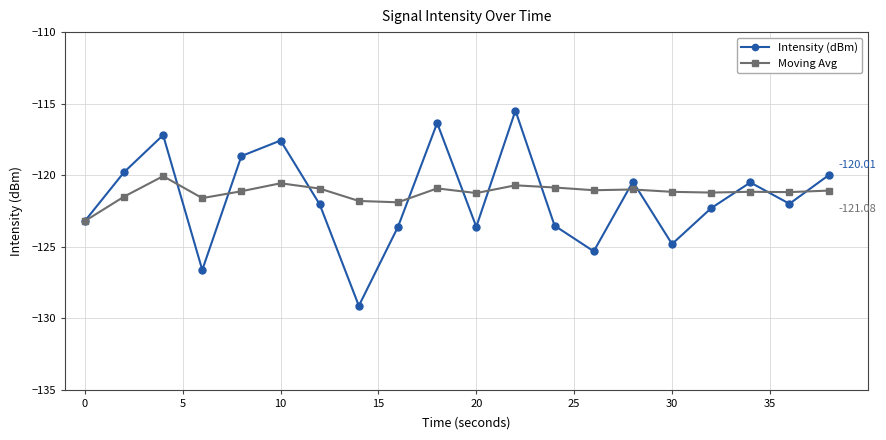

How many values in the Intensity (dBm) series exceed -122?

9